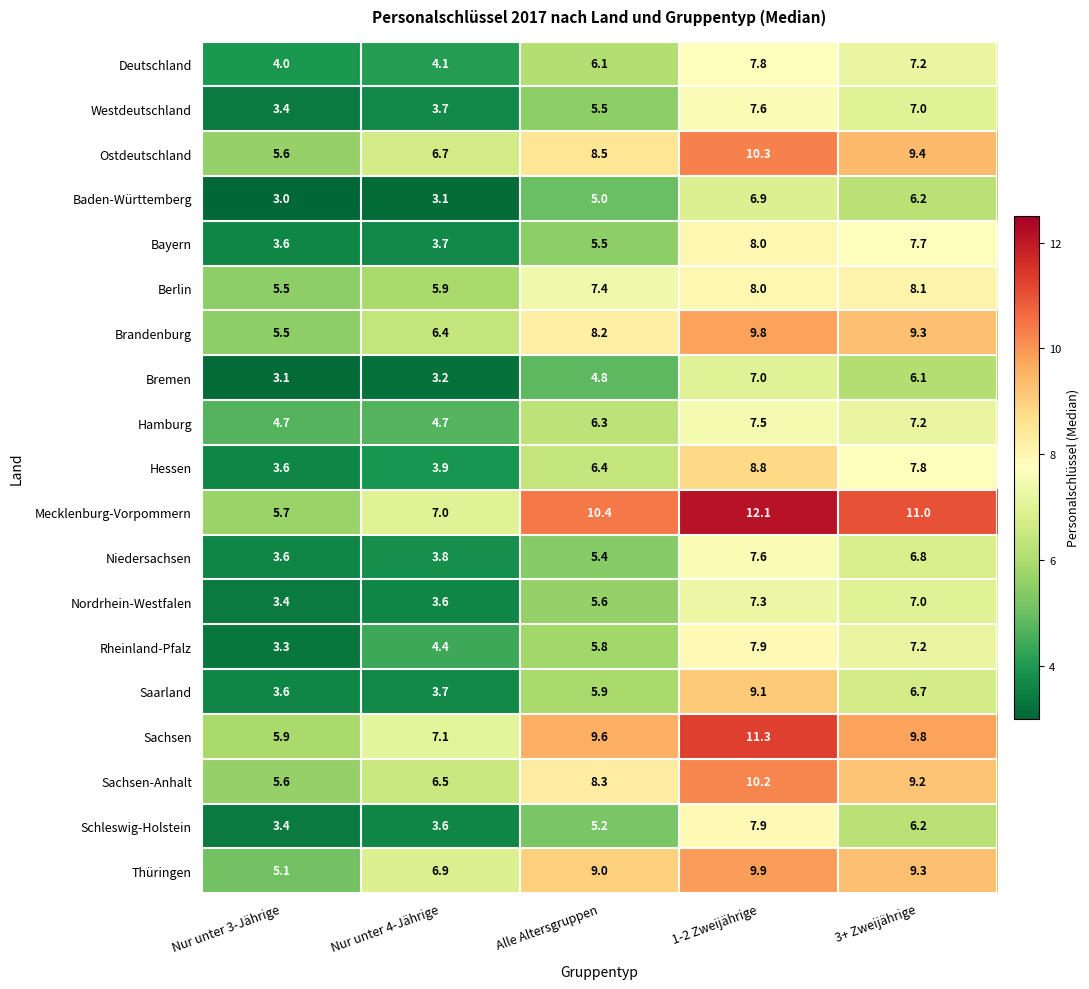

What is the difference between the Berlin values at Alle Altersgruppen and Nur unter 4-Jährige?

1.5